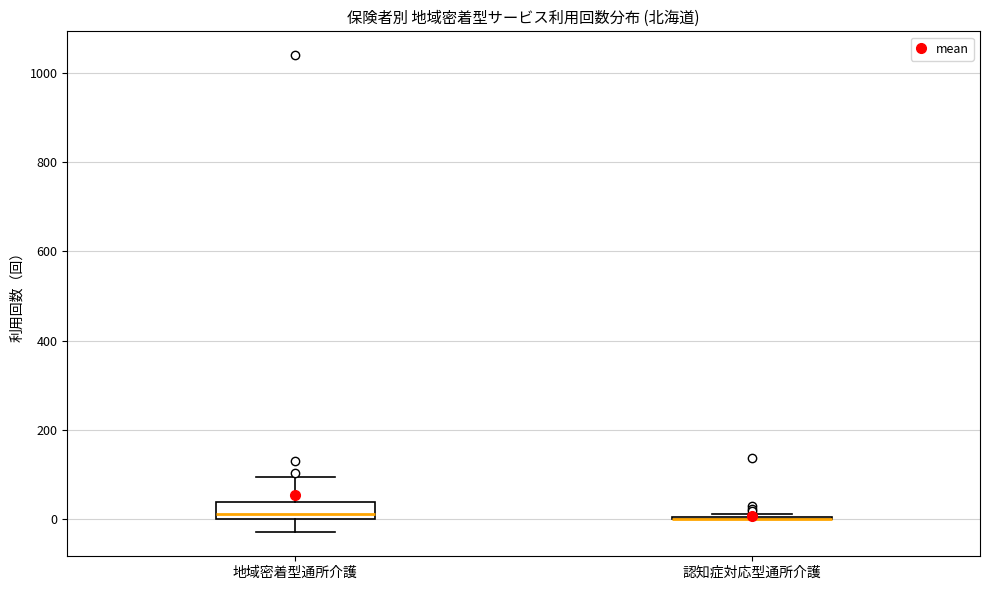

Which box is the tallest, from its lower edge to its upper edge?

地域密着型通所介護